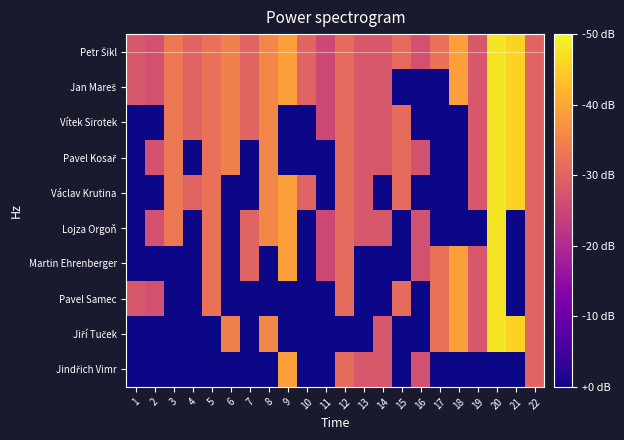

At how many categories does at least one series exceed 42?

1